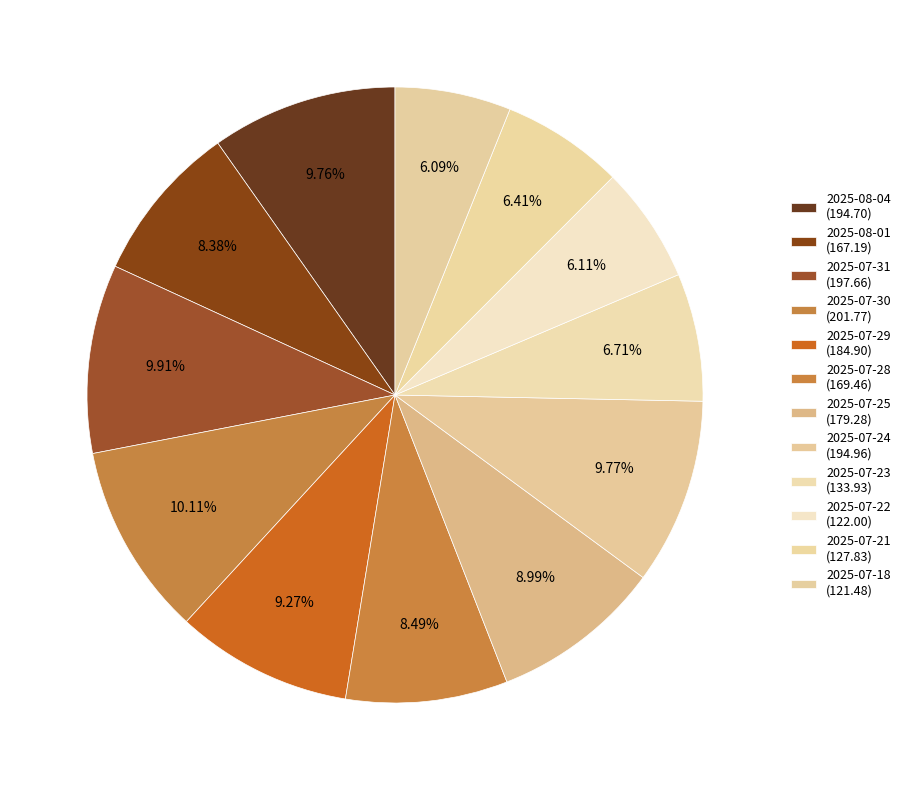

How many segments does this pie chart have?

12